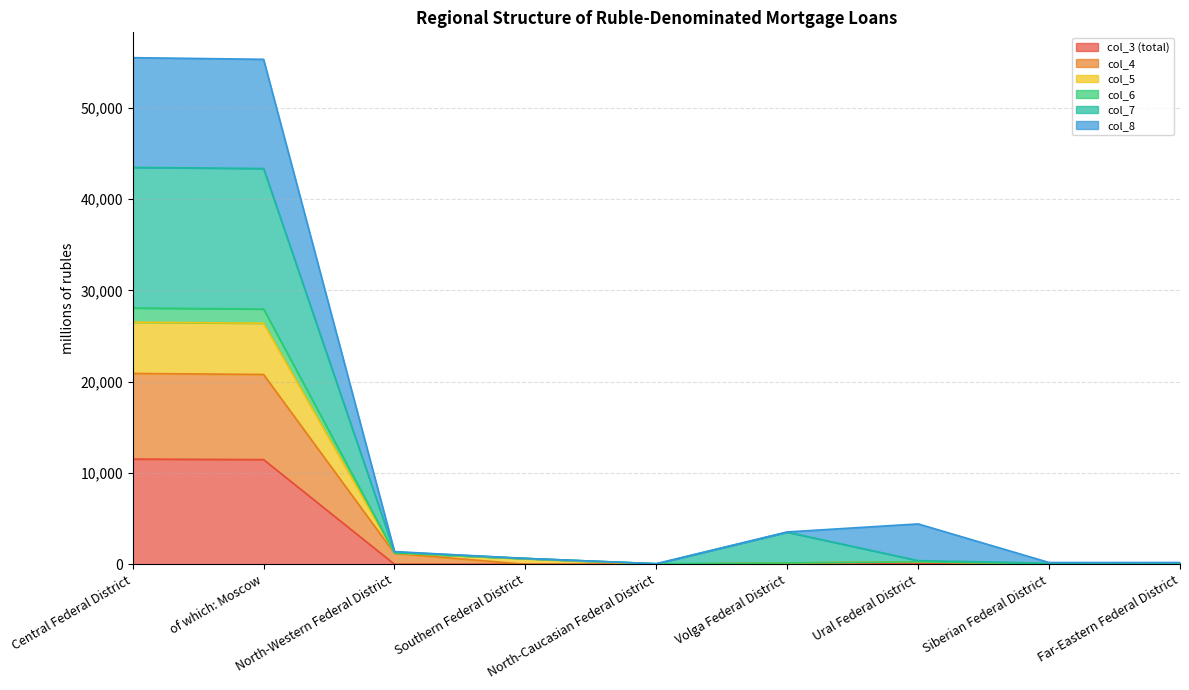

What is the approximate value of col_3 at North-Western Federal District, to the nearest 10?

10